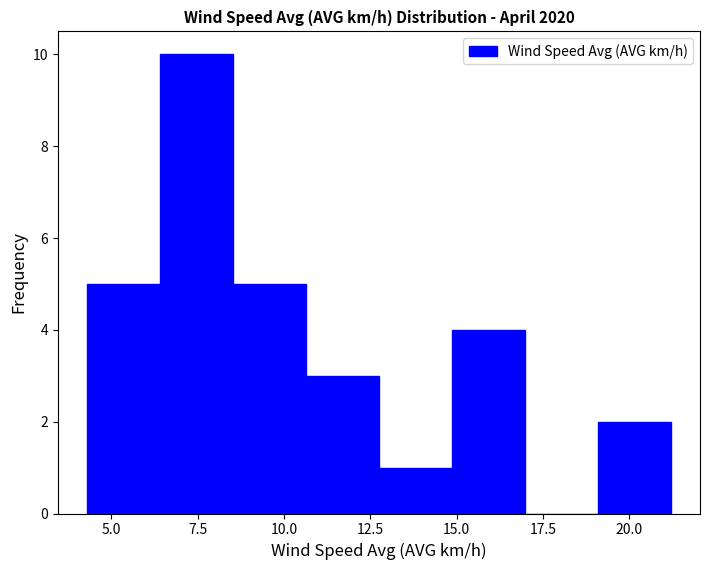

Which range on the x-axis has the tallest bar?

6.5 to 8.5